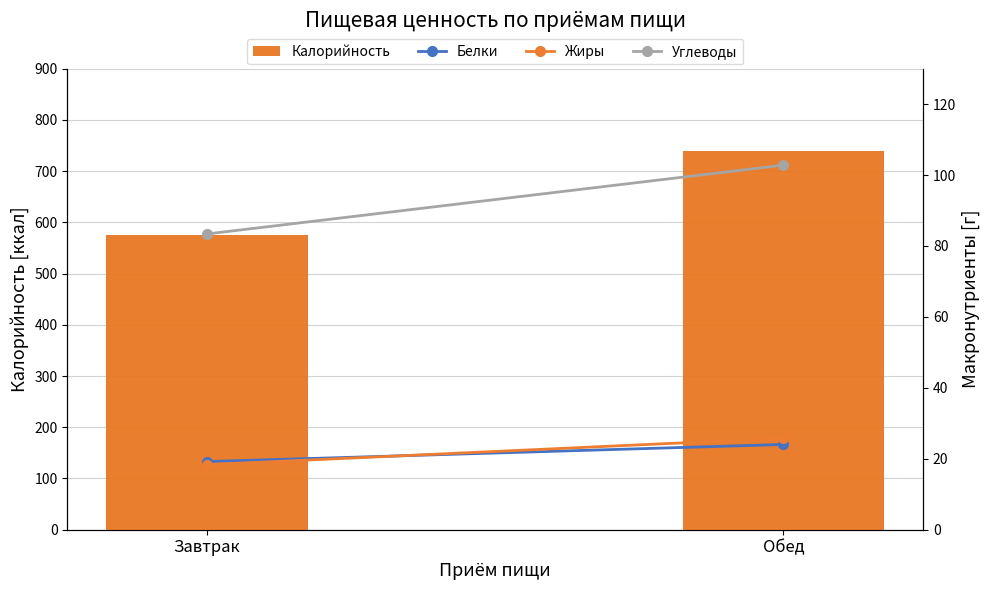

Which series has the widest spread of values?

Калорийность